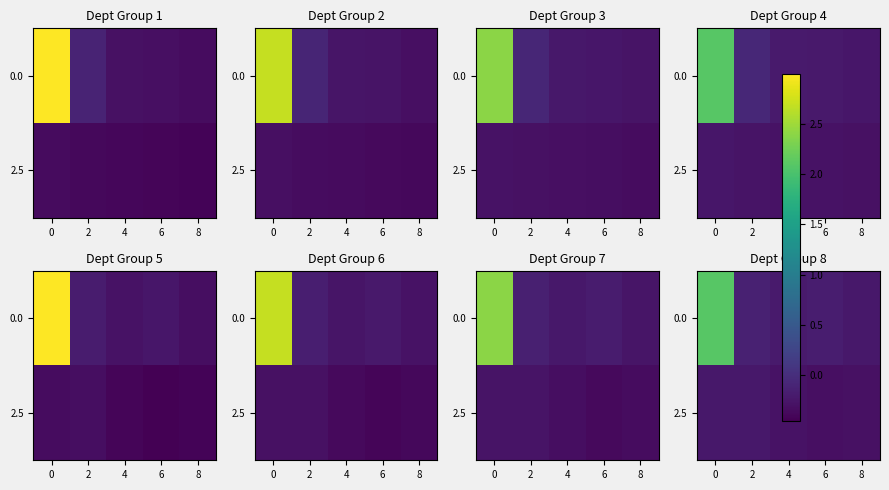

At 4, list the series in order from smallest to largest.

2.5, 0.0